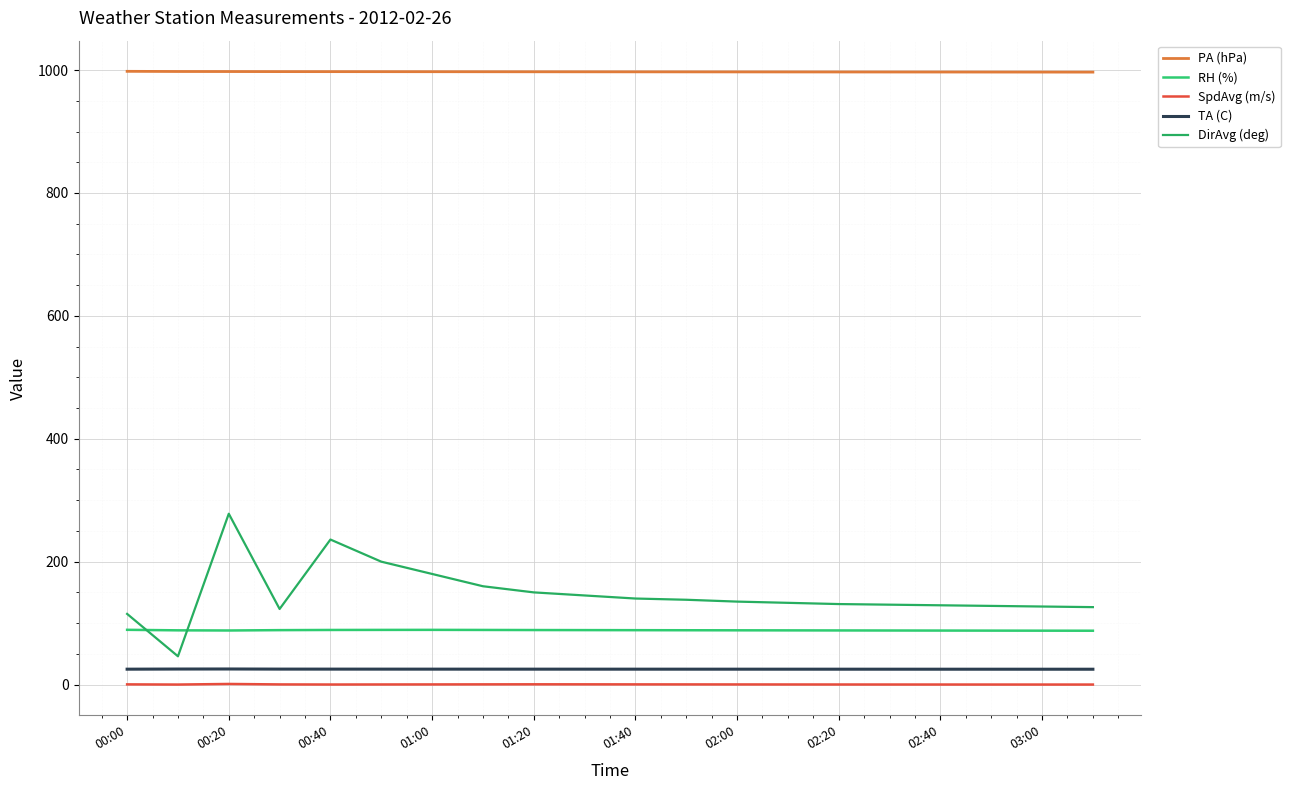

How many lines are shown in the chart?

5